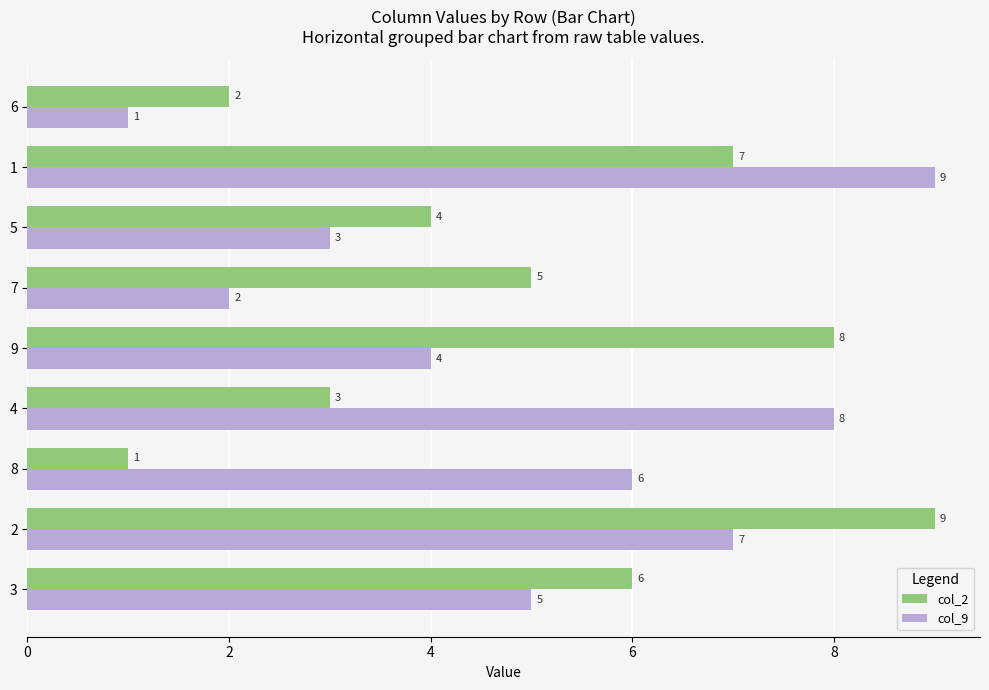

True or false: col_9 has a value of 3 at 4.

False